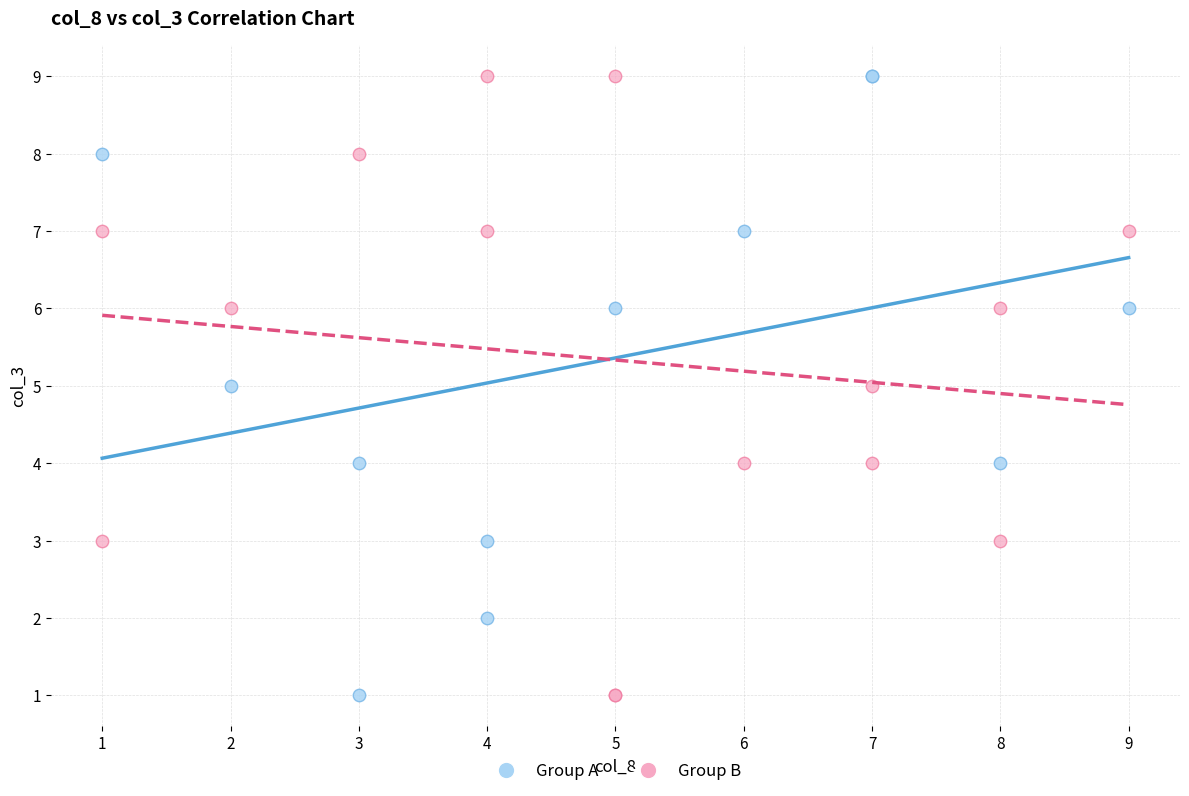

What are all the series names shown in the legend?

Group A, Group B